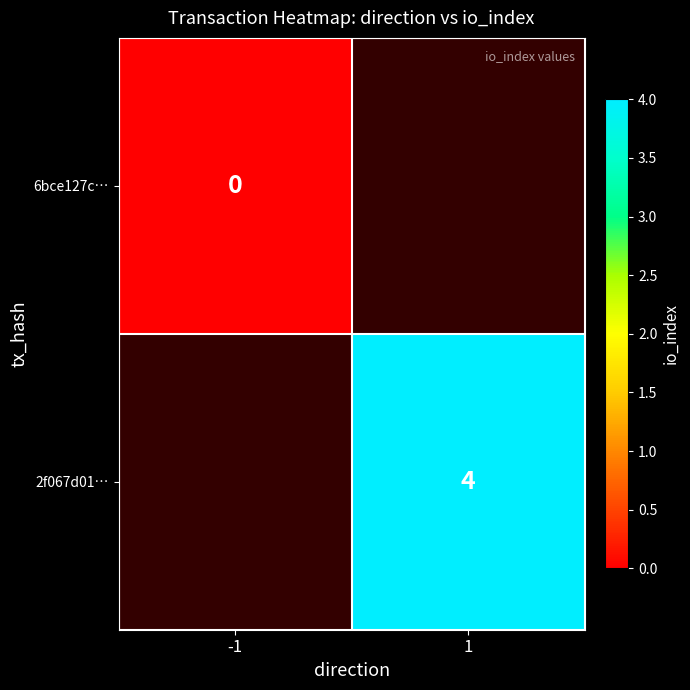

Between -1 and 1, which is larger?

1